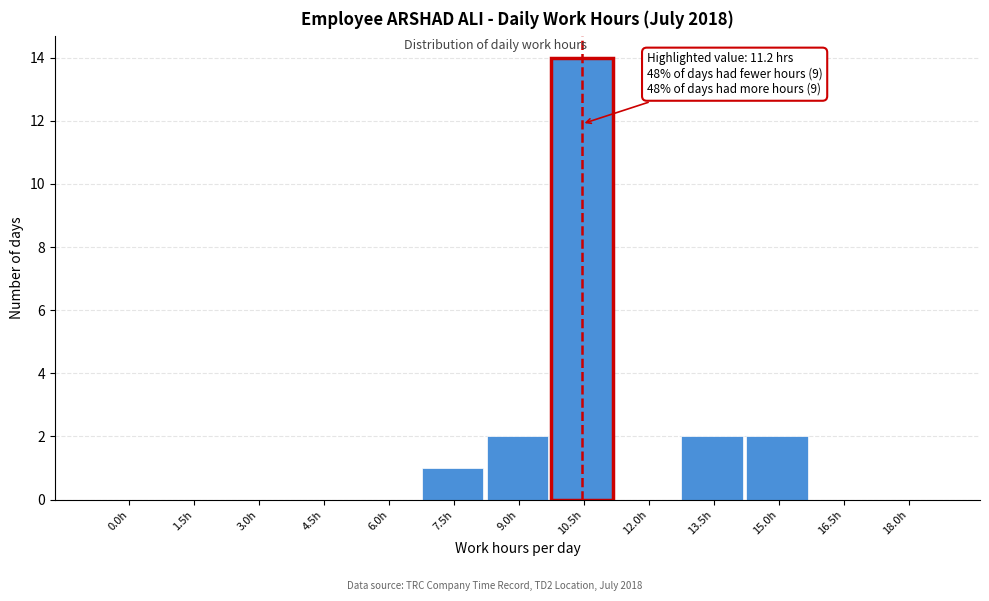

Reading left to right, extract all data points from this chart.

0.0h=0	1.5h=0	3.0h=0	4.5h=0	6.0h=0	7.5h=1	9.0h=2	10.5h=14	12.0h=0	13.5h=2	15.0h=2	16.5h=0	18.0h=0